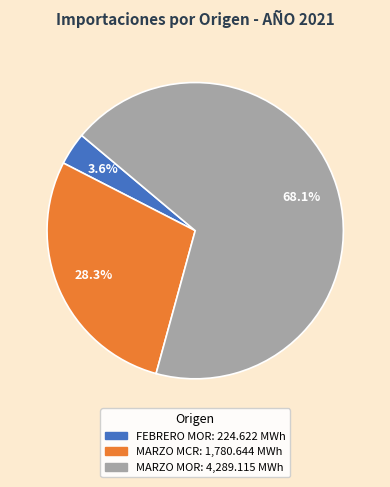

Is there a majority slice in this chart?

Yes